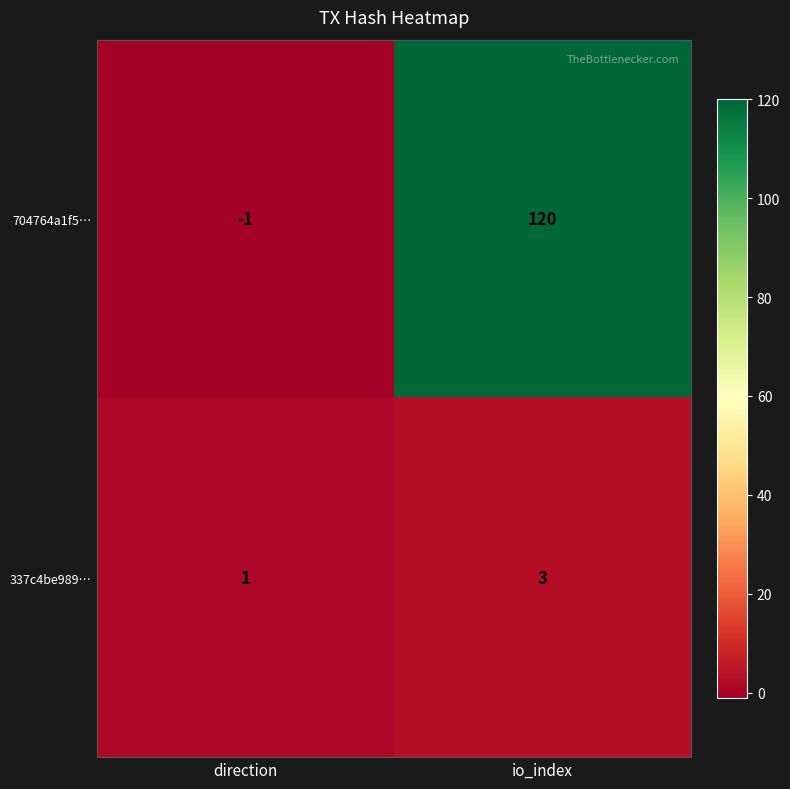

Is the value of 704764a1f5… at direction greater than the value of 337c4be989… at io_index?

No